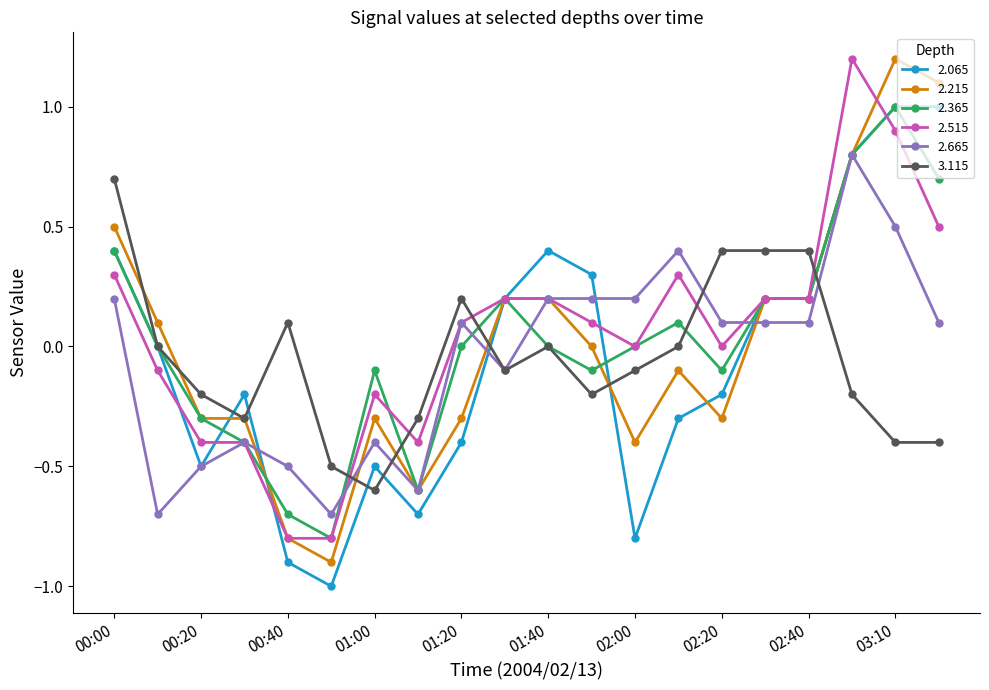

What are all the series names shown in the legend?

2.065, 2.215, 2.365, 2.515, 2.665, 3.115